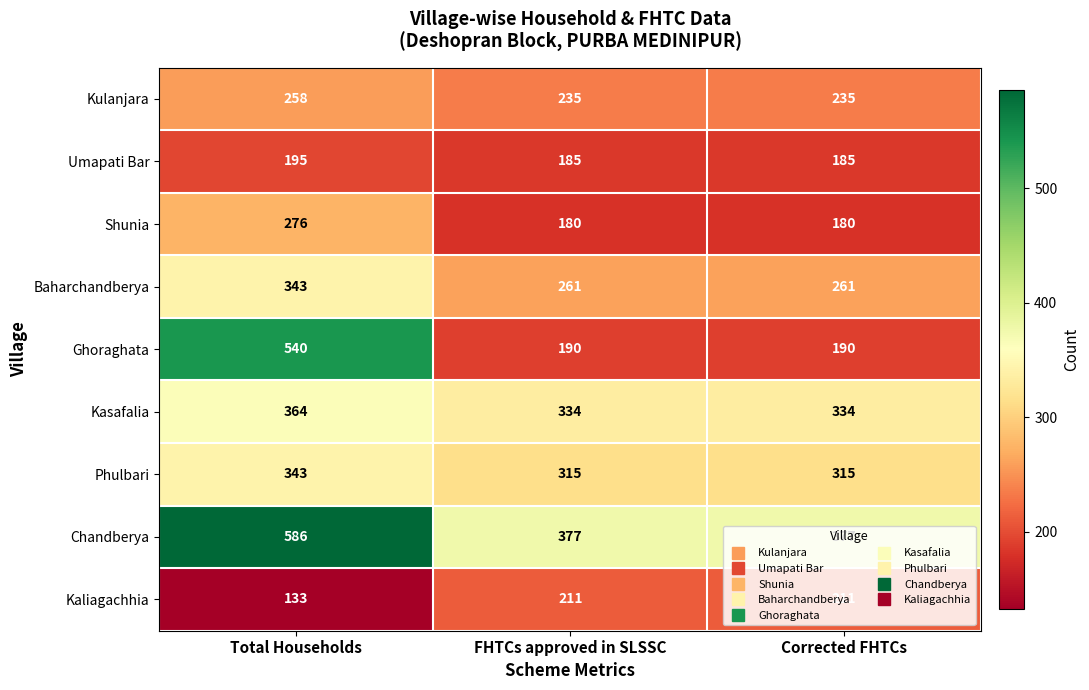

How many Baharchandberya values are between 261 and 343?

3